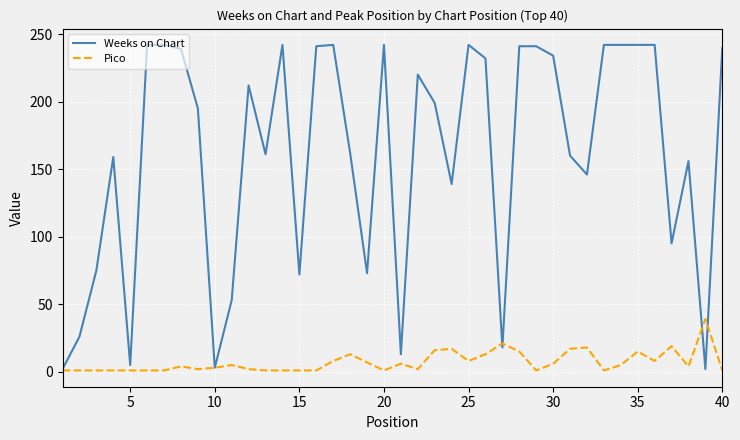

What are all the series names shown in the legend?

Weeks on Chart, Pico